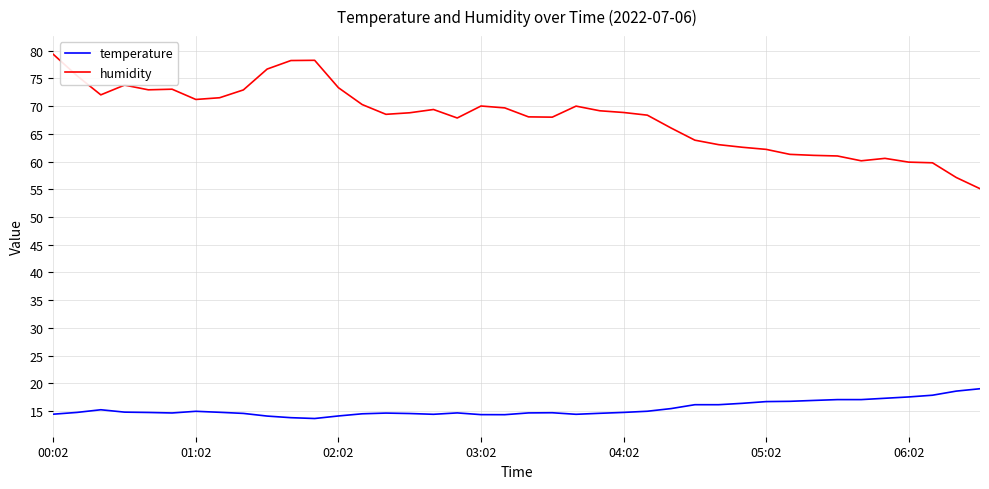

What is the difference between the maximum and minimum values in the temperature series?

5.4